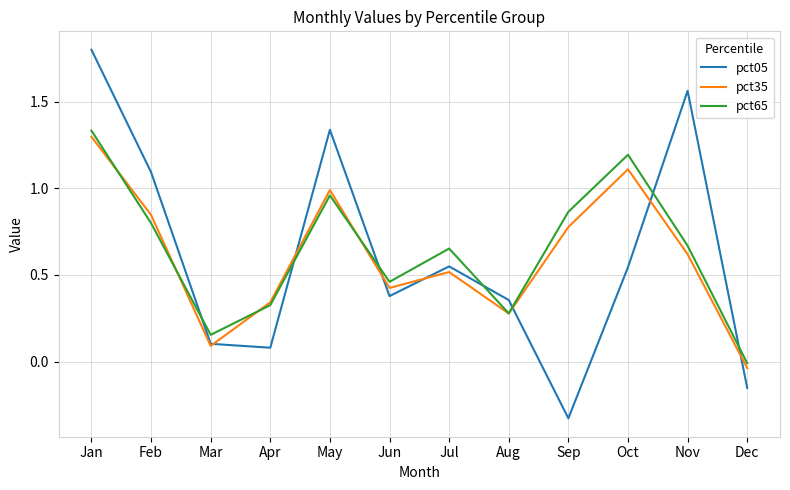

Which series ends up on top after the final intersection of pct35 and pct05?

pct35